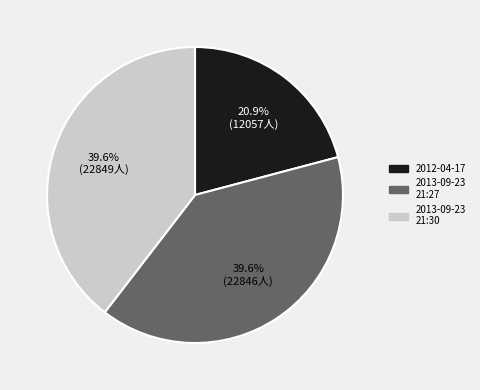

Does any single category account for the majority?

No